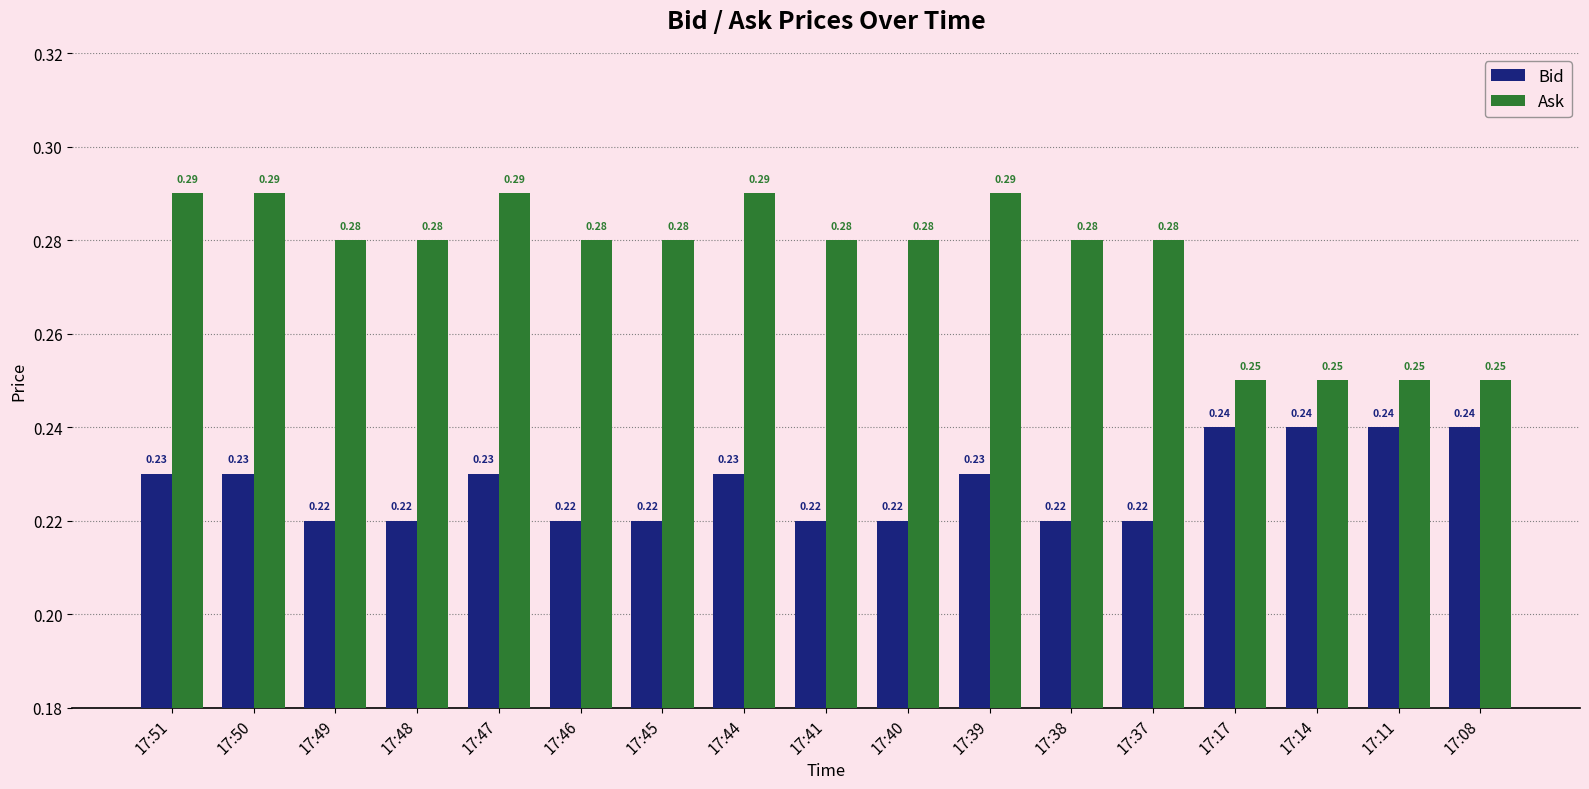

At how many categories does at least one series exceed 0?

17